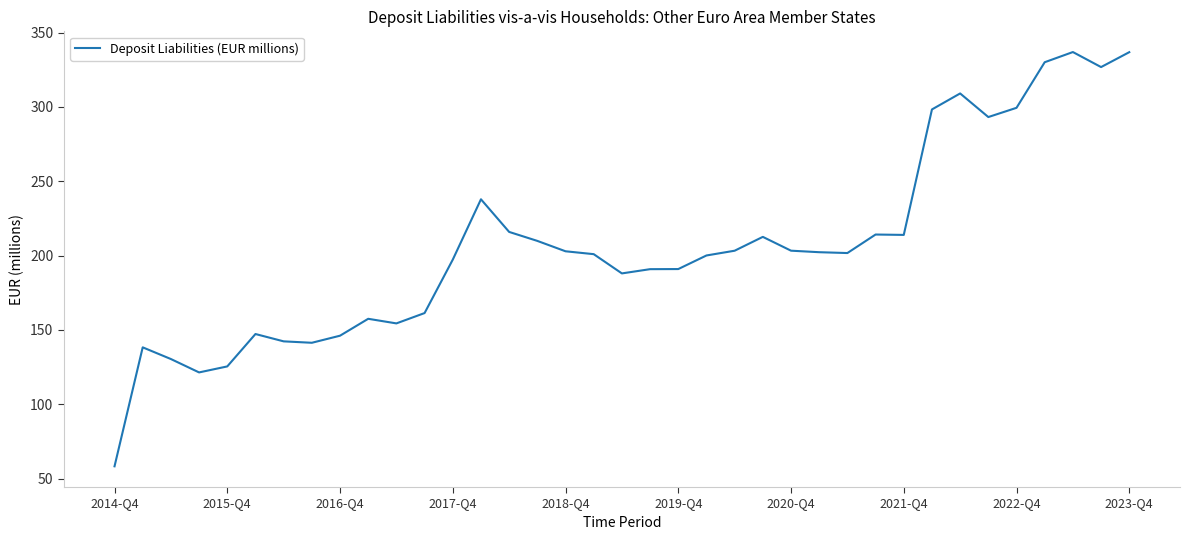

What is the minimum value shown in the chart?

58.2